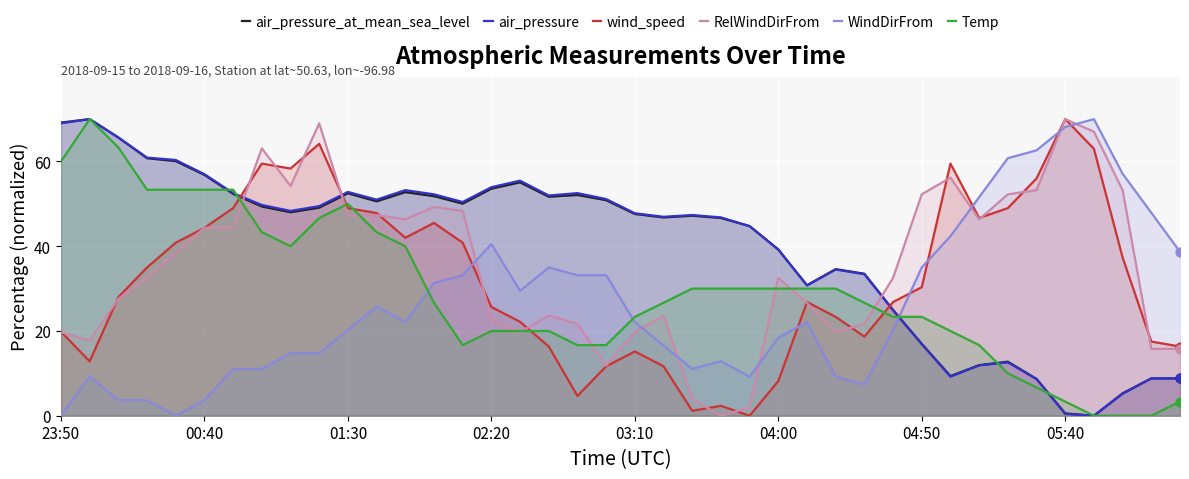

Which series reaches the maximum Y coordinate?

air_pressure_at_mean_sea_level